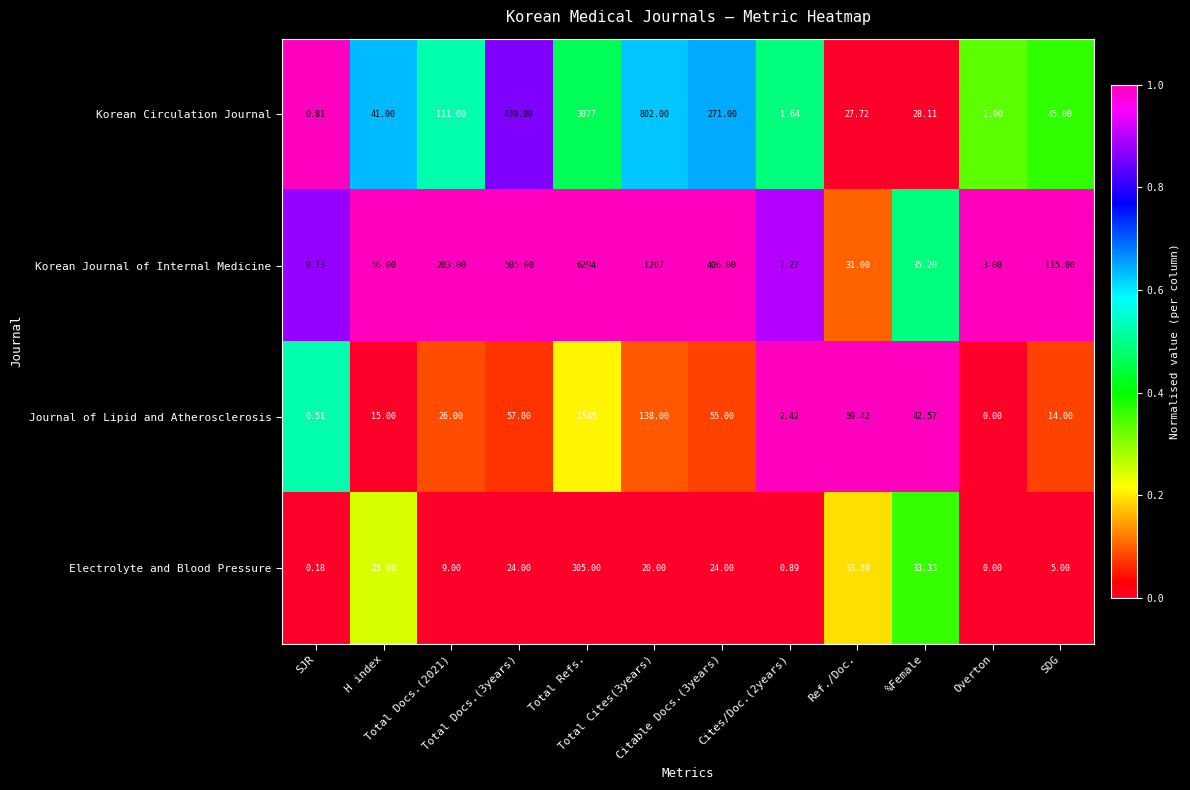

At which category is the sum across all series the highest?

Total Refs.